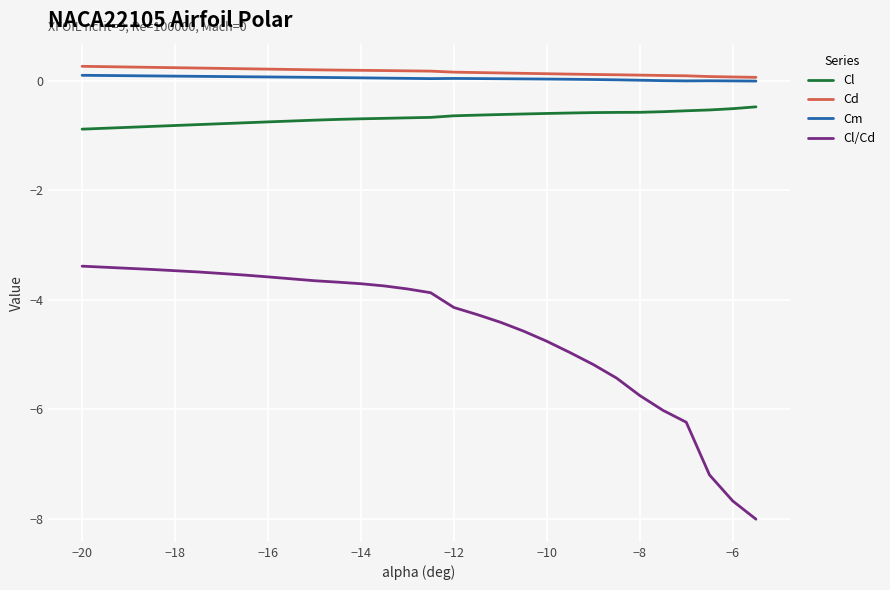

True or false: Cl/Cd and Cl intersect in this chart.

False